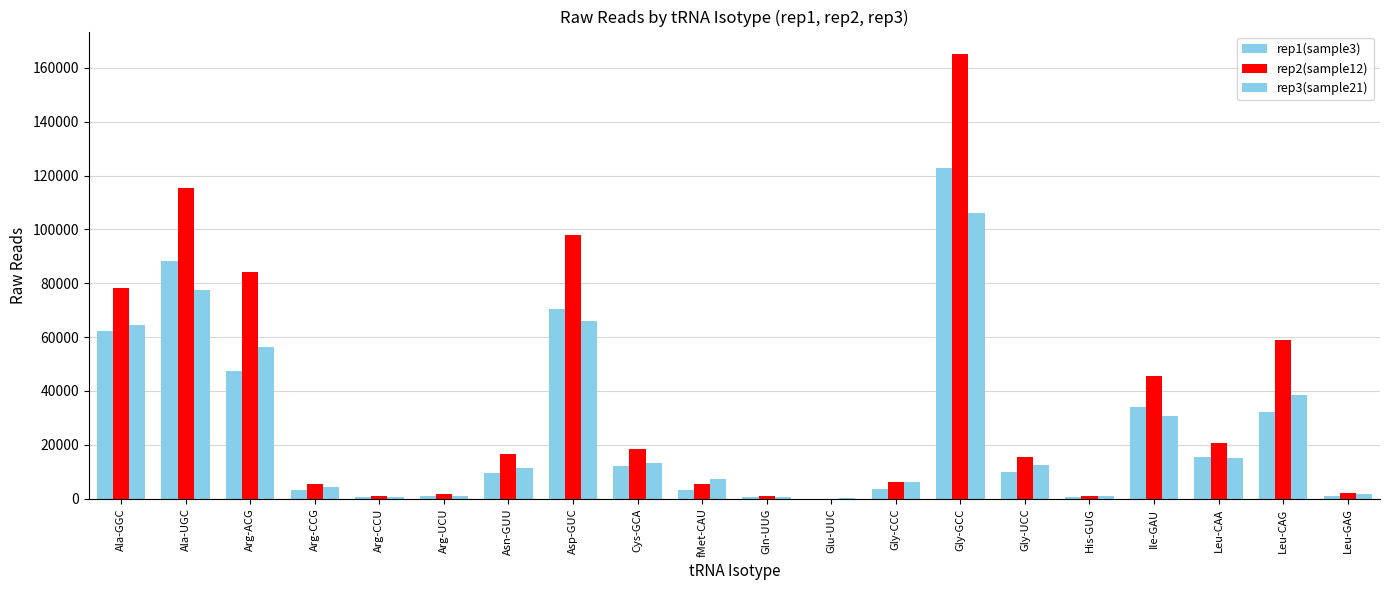

Is it true that rep3(sample21) equals 65974 at Asp-GUC?

True